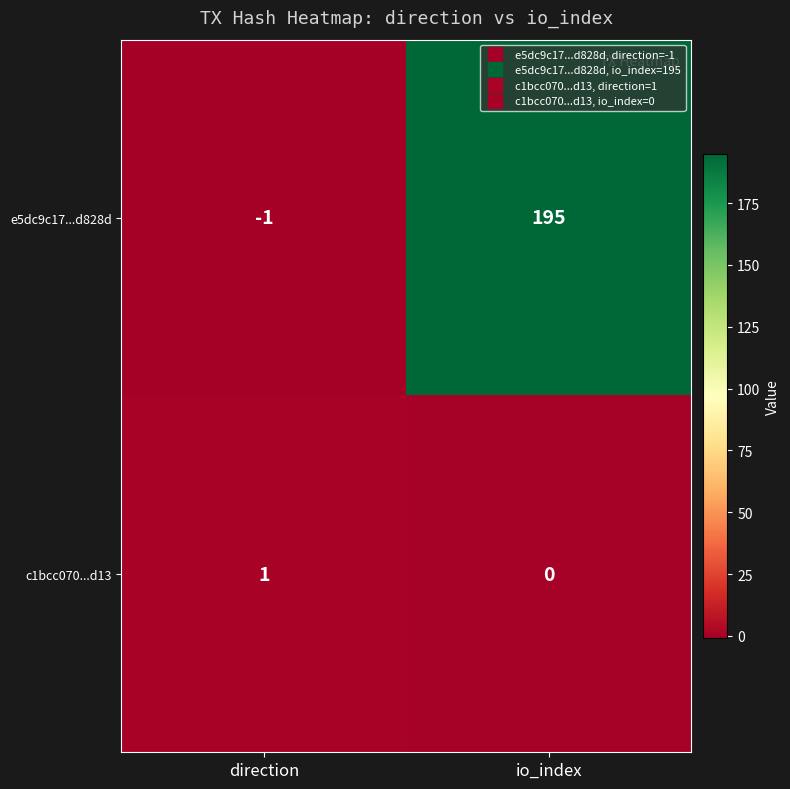

How many distinct data groups are displayed?

2